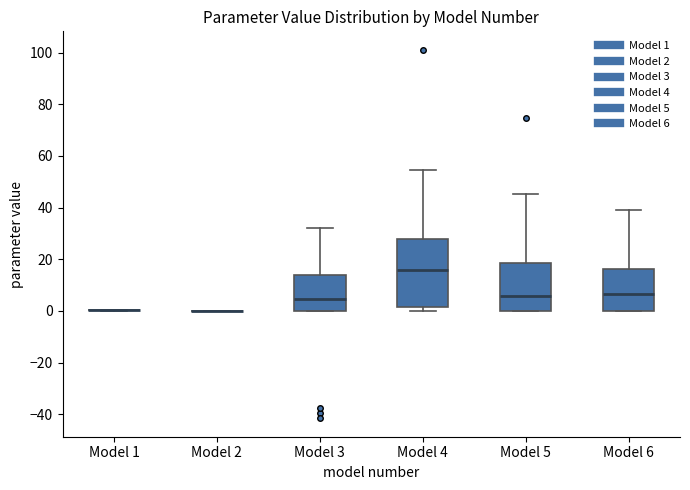

Reading left to right, read every box against the y-axis: the position of its median line, the range the box covers, and the ends of its whiskers. The values are not printed on the chart, so give them approximately, as read against the axis.

Model 1: box collapsed to a line at 0, whiskers 0 to 0
Model 2: box collapsed to a line at 0, whiskers 0 to 0
Model 3: median 4, box 0 to 14, whiskers 0 to 32
Model 4: median 16, box 2 to 28, whiskers 0 to 54
Model 5: median 6, box 0 to 18, whiskers 0 to 46
Model 6: median 6, box 0 to 16, whiskers 0 to 40